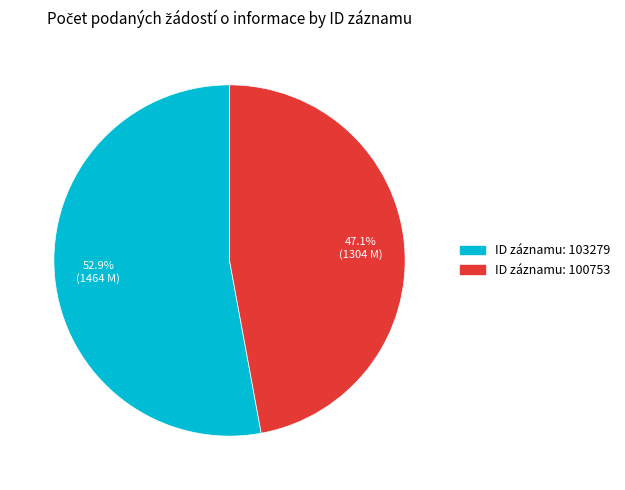

Does any single category account for the majority?

Yes